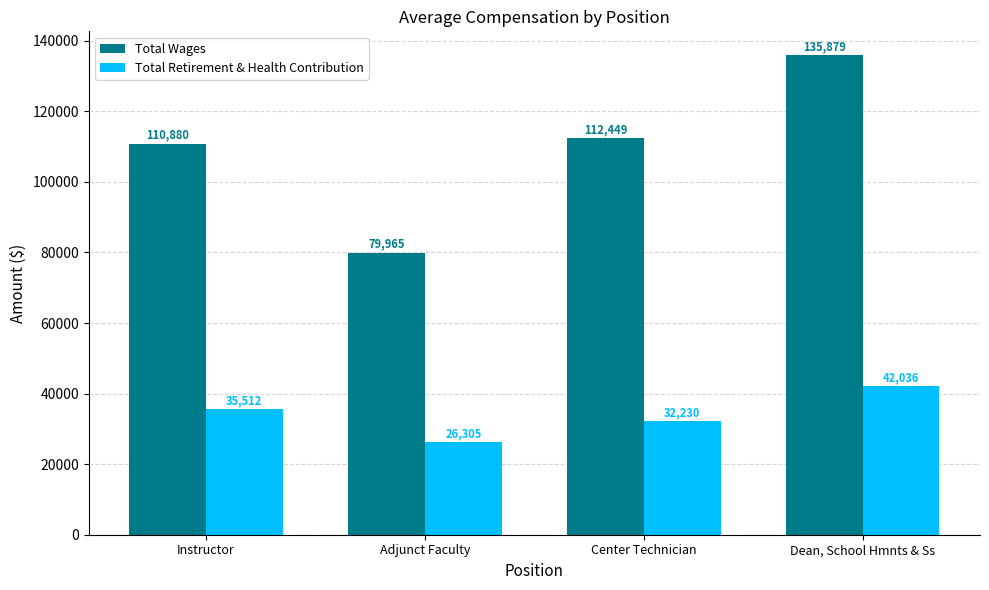

Is it true that Total Retirement & Health Contribution equals 42992 at Adjunct Faculty?

False